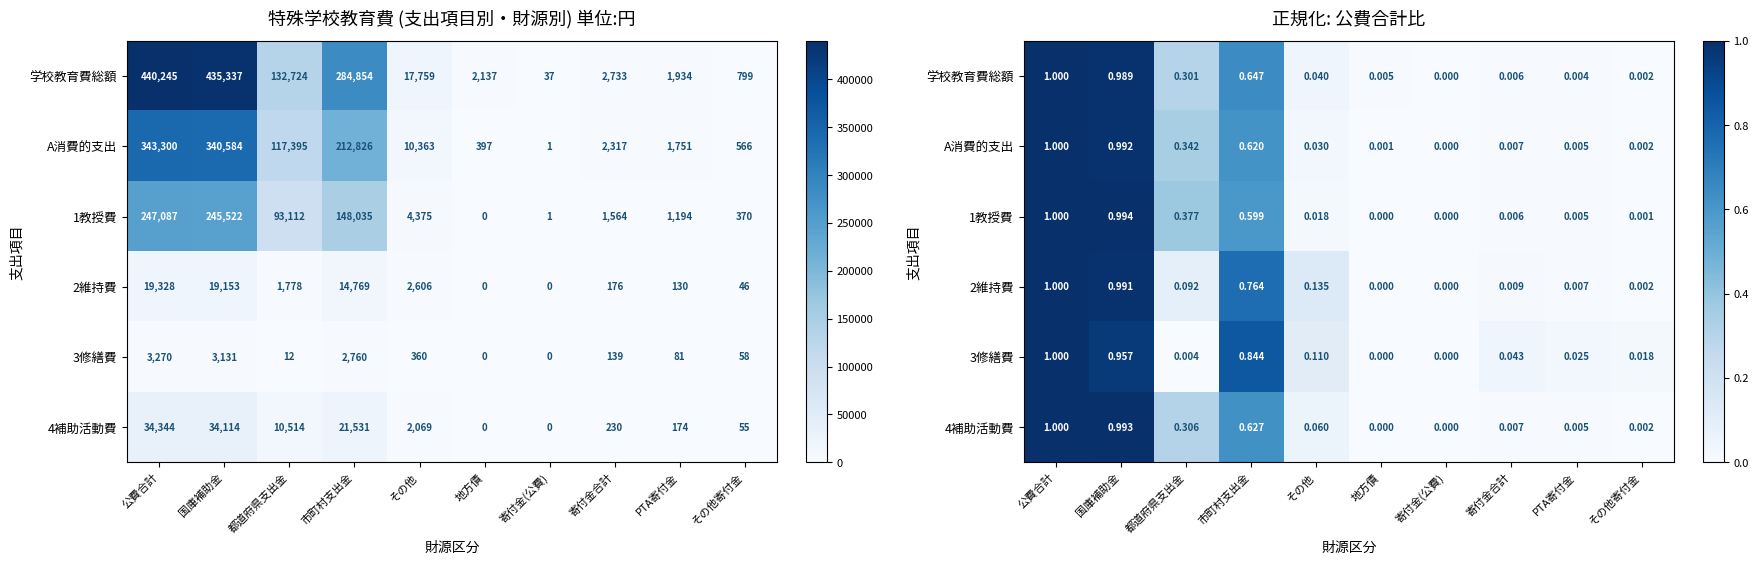

Is the value of 3修繕費 at PTA寄付金 greater than the value of 2維持費 at 寄付金(公費)?

Yes